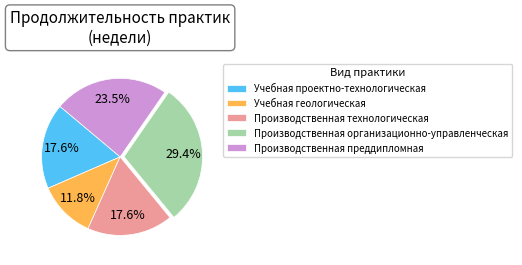

Is the sum of Производственная технологическая and Учебная проектно-технологическая greater than half?

No